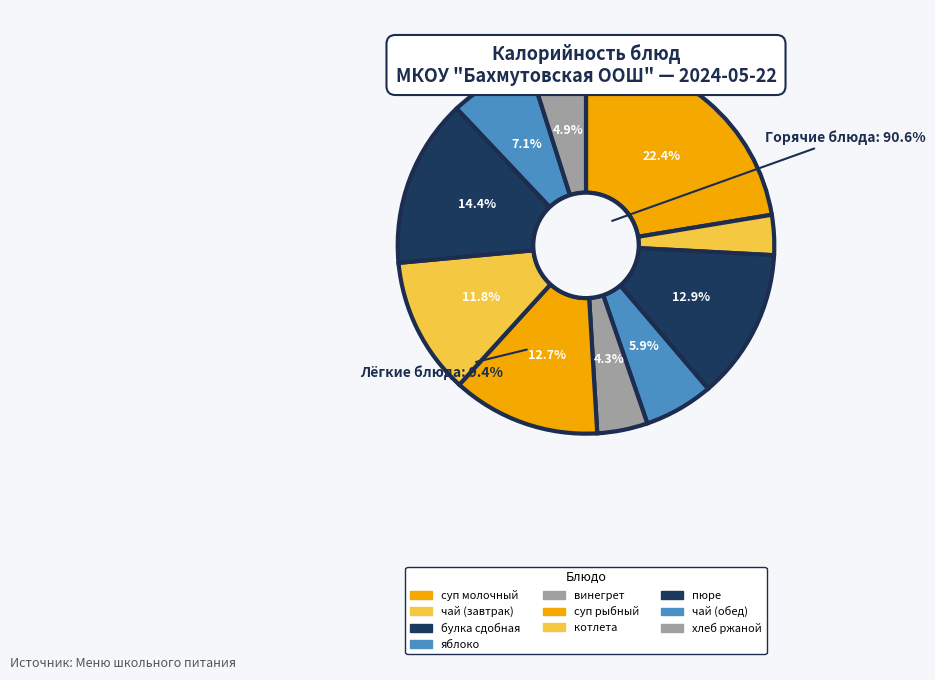

What is the total percentage of пюре and яблоко?

20.4%